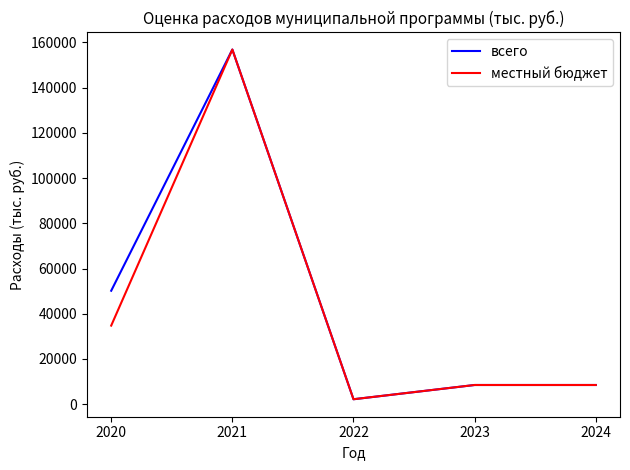

Reading right to left, extract all data points from this chart.

всего: 8474.6	8474.6	2175.0	156862.7	50169.9
местный бюджет: 8474.6	8474.6	2175.0	156862.7	34748.1